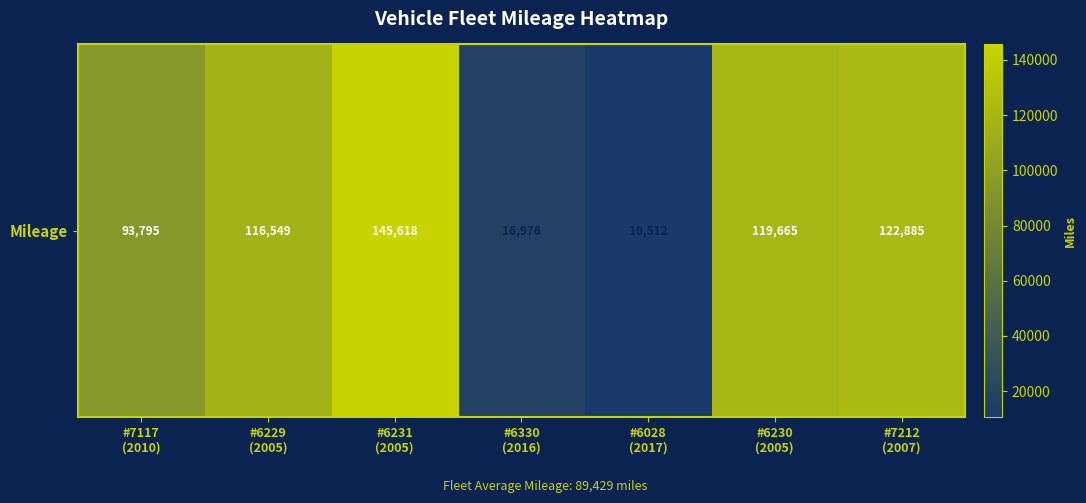

What is the minimum value shown in the chart?

10512